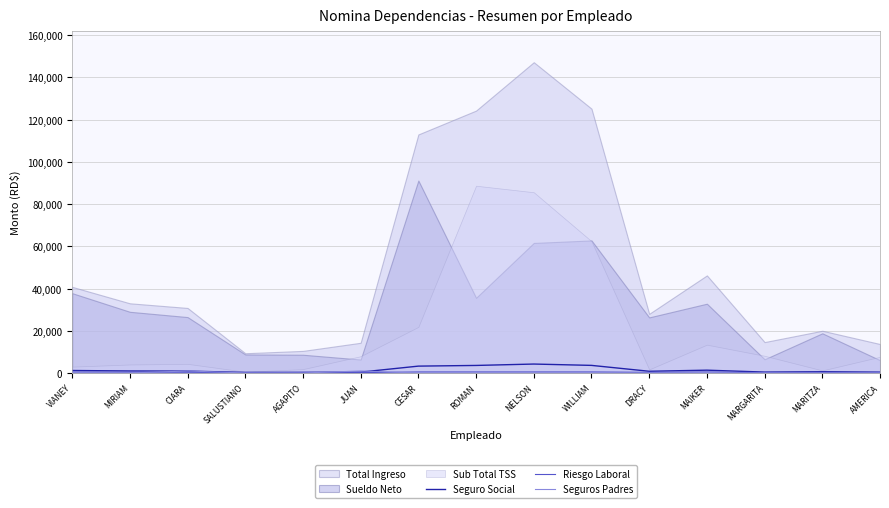

At which category is the sum across all series the highest?

NELSON